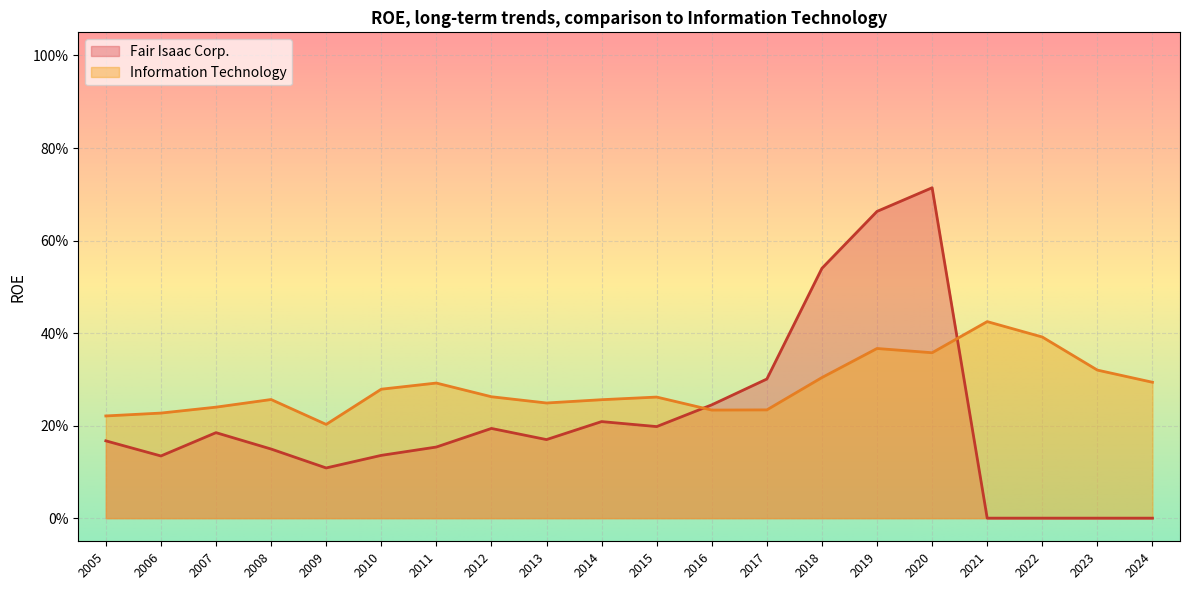

Is it true that Information Technology equals 0.4 at 2017?

False